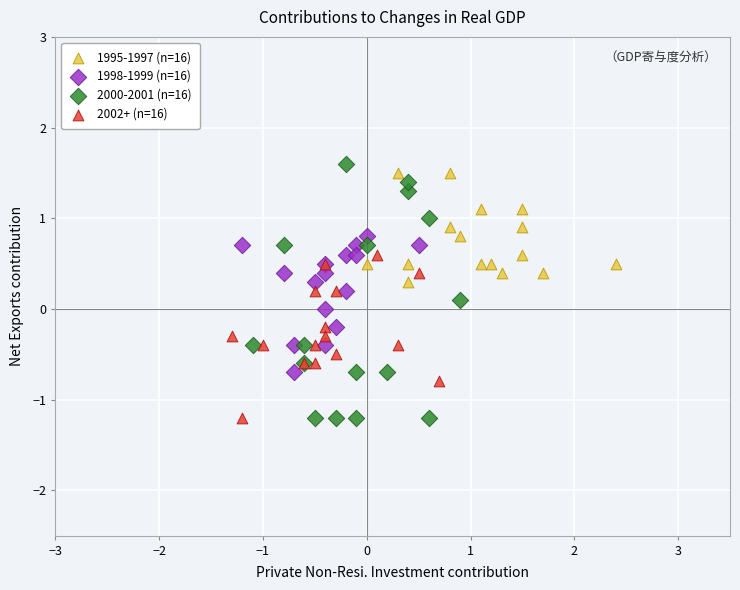

Which series has the largest Y range (max minus min)?

2000-2001 (n=16)